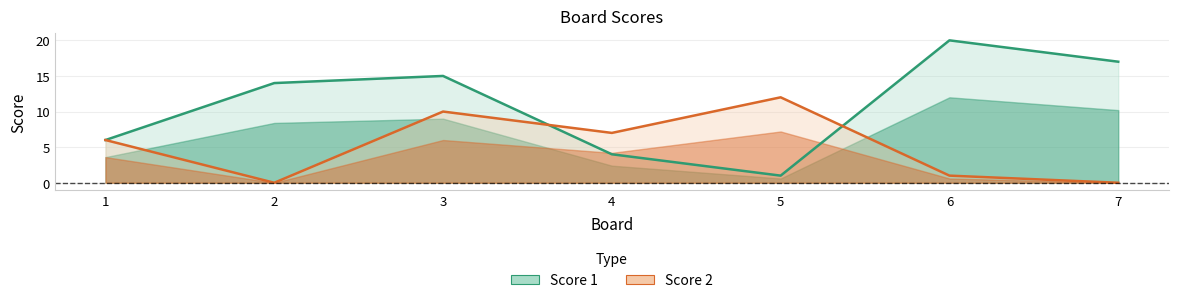

At which label is Score 1 closest to 10?

1